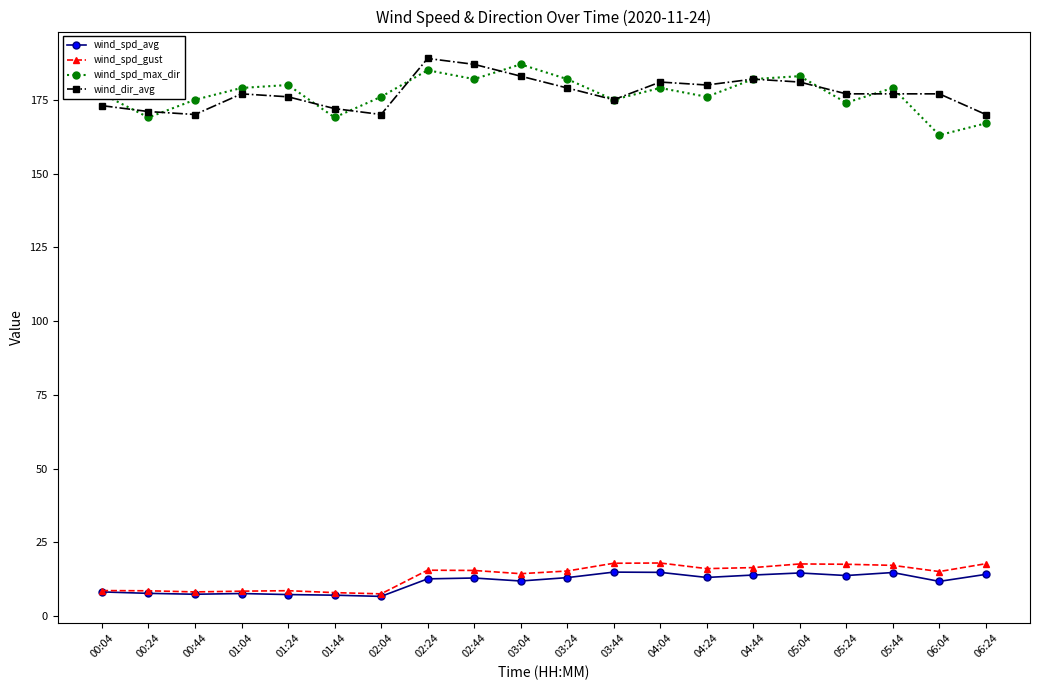

What is the label of the 9th point from the left?

02:44